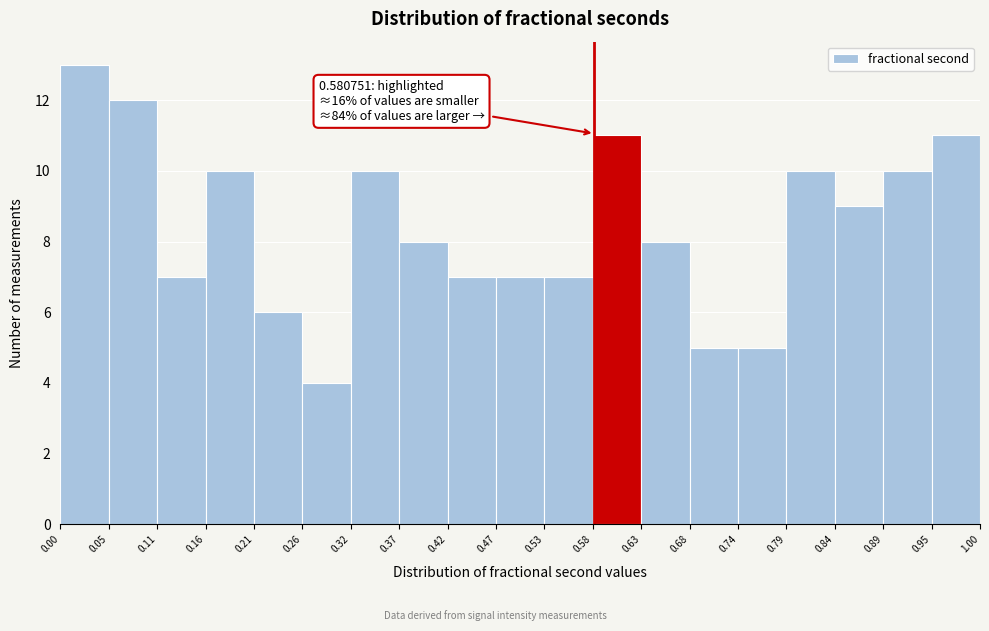

Over which range of the x-axis is the bar tallest?

0.00 to 0.05